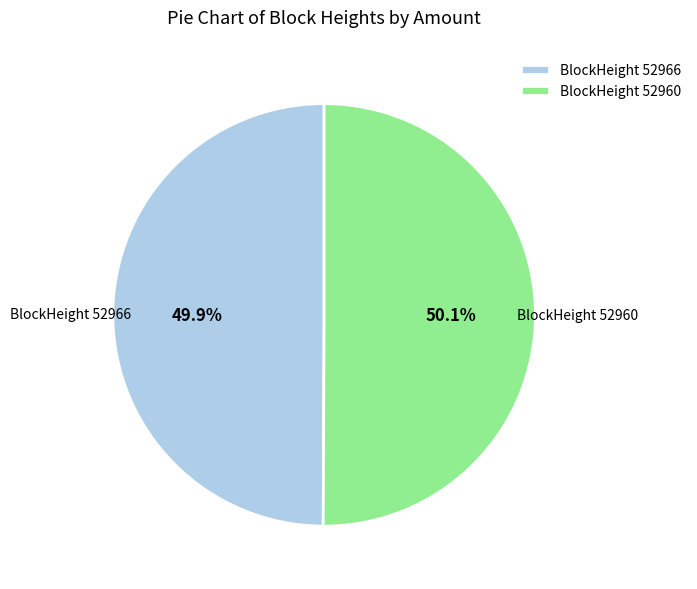

Does any single category account for the majority?

Yes